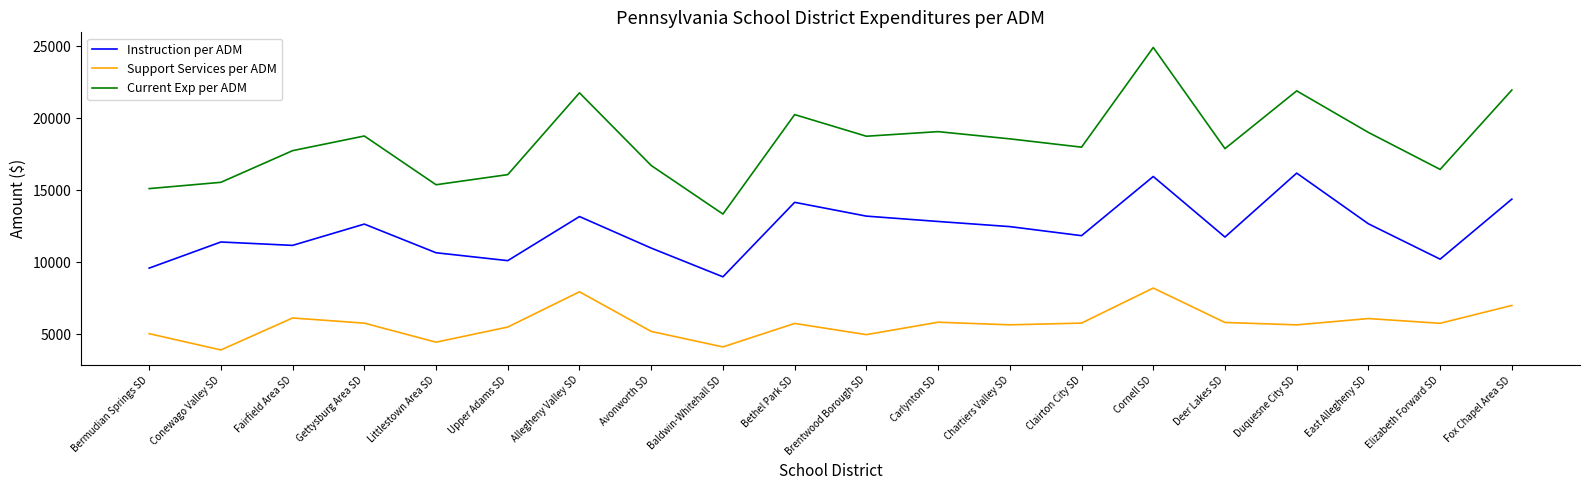

True or false: Support Services per ADM and Current Exp per ADM cross at least once.

False